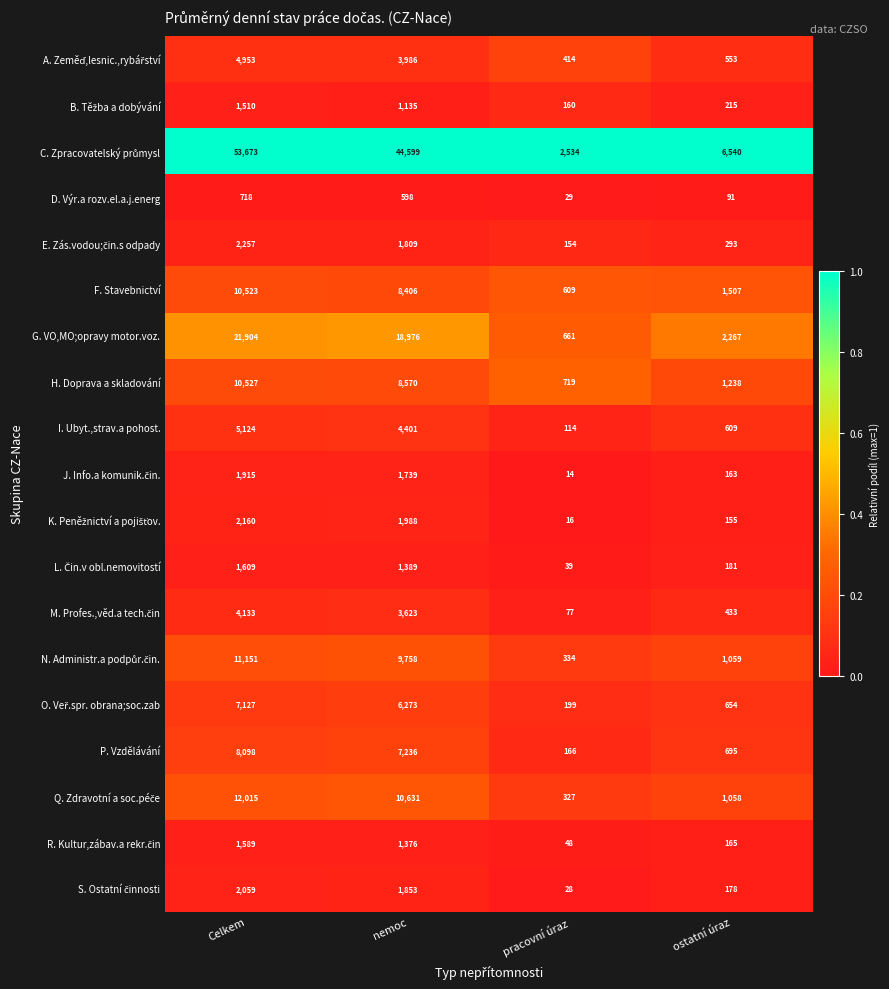

What is the sum of all G. VO,MO;opravy motor.voz. values?

43808